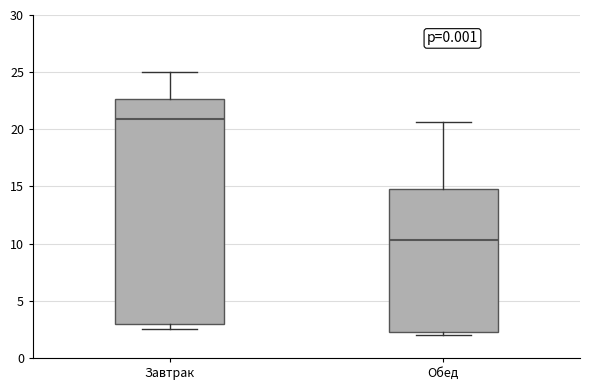

Reading left to right, transcribe this box plot: for each box, give where its median line is, the range the box spans, and where its two whiskers end, as read against the y-axis. The values are not printed on the chart, so give them approximately, as read against the axis.

Завтрак: median 21.0, box 3.0 to 22.5, whiskers 2.5 to 25.0
Обед: median 10.5, box 2.5 to 15.0, whiskers 2.0 to 20.5